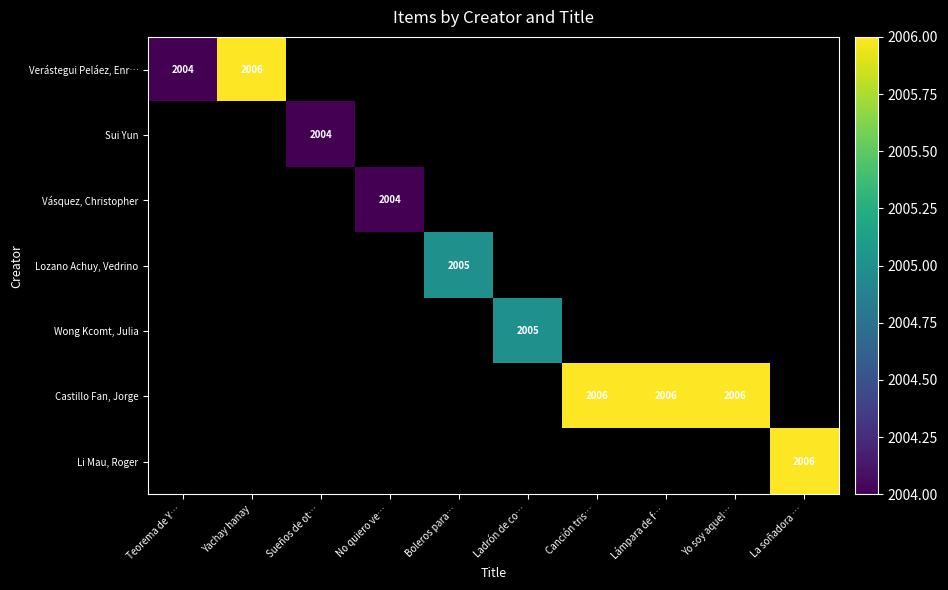

Is the value of Li Mau, Roger at Yo soy aquel… greater than the value of Verástegui Peláez, Enr… at Yachay hanay?

No